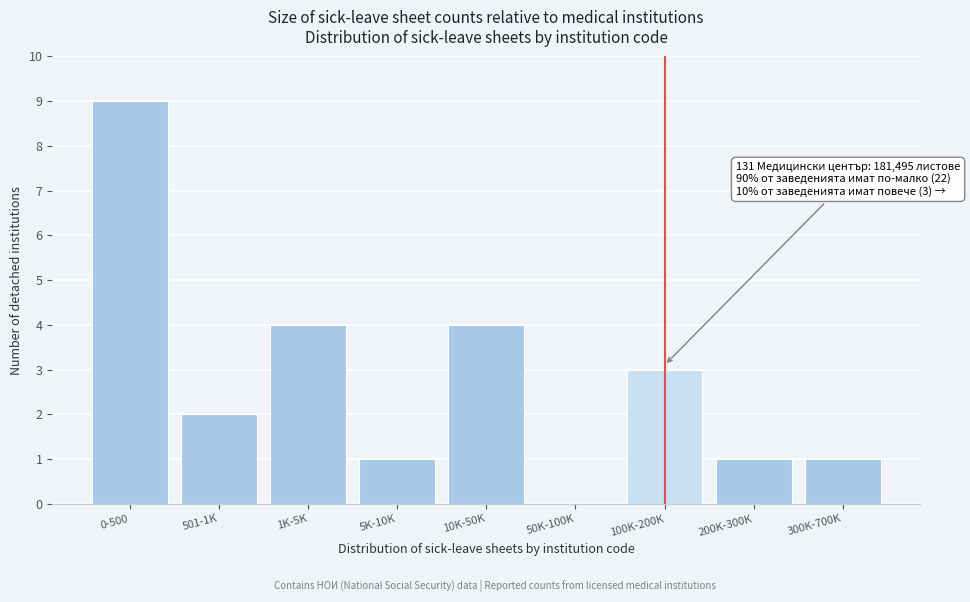

Reading left to right, transcribe all the data shown in this chart.

0-500=9	501-1K=2	1K-5K=4	5K-10K=1	10K-50K=4	50K-100K=0	100K-200K=3	200K-300K=1	300K-700K=1